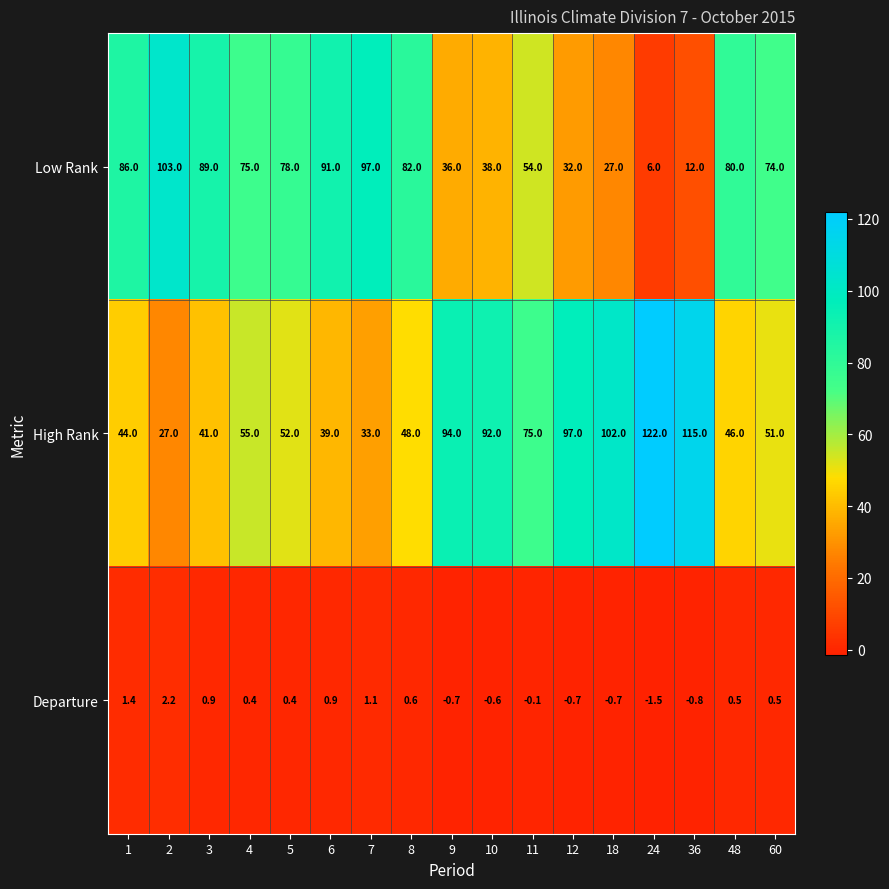

Rank the categories by Low Rank value from lowest to highest.

24, 36, 18, 12, 9, 10, 11, 60, 4, 5, 48, 8, 1, 3, 6, 7, 2